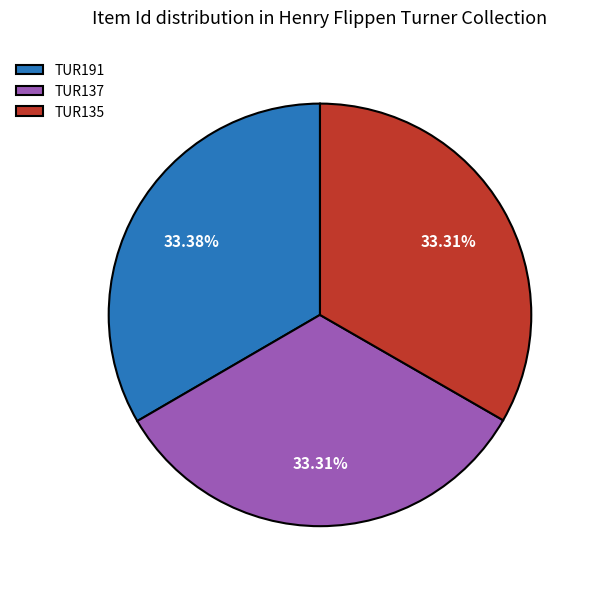

How many slices are in this pie chart?

3